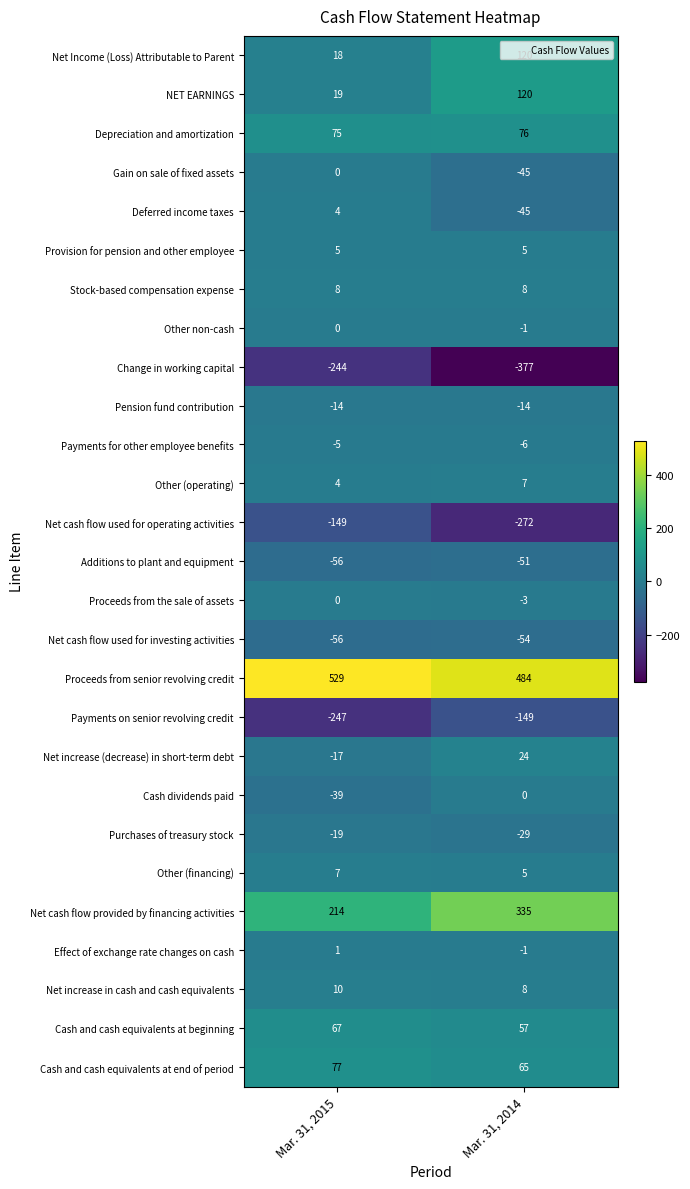

Where is Net cash flow provided by financing activities nearest to the value 274?

Mar. 31, 2015